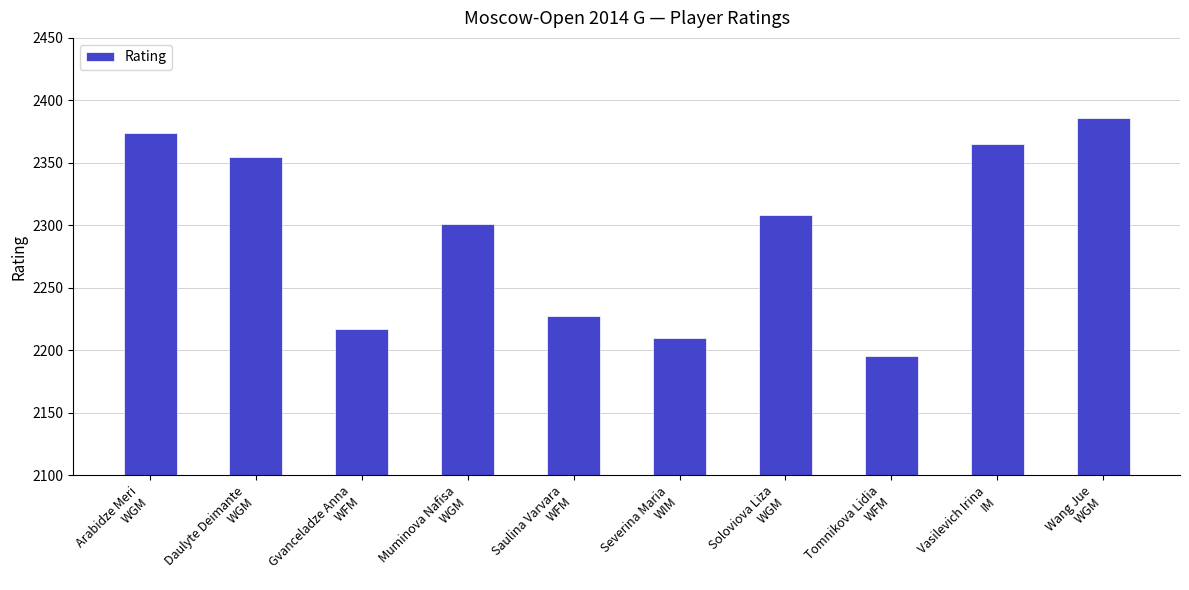

What is the sum of all values?

22938